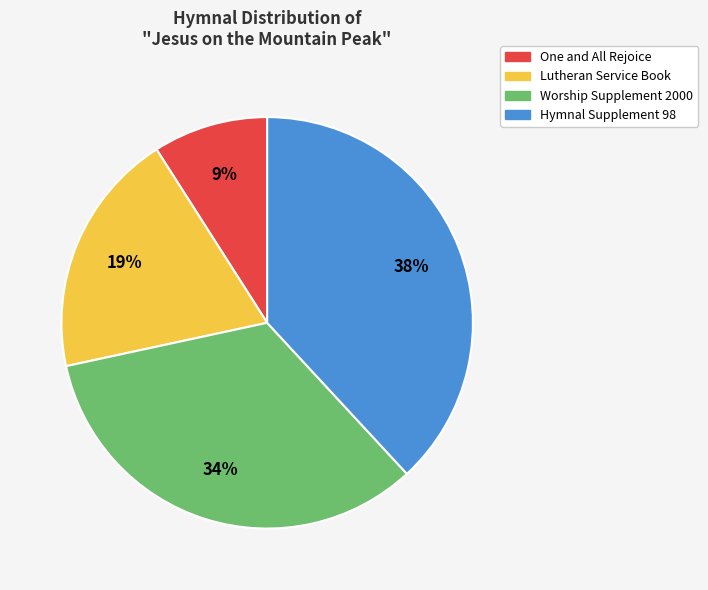

To the nearest percent, what portion does Worship Supplement 2000 represent?

34%